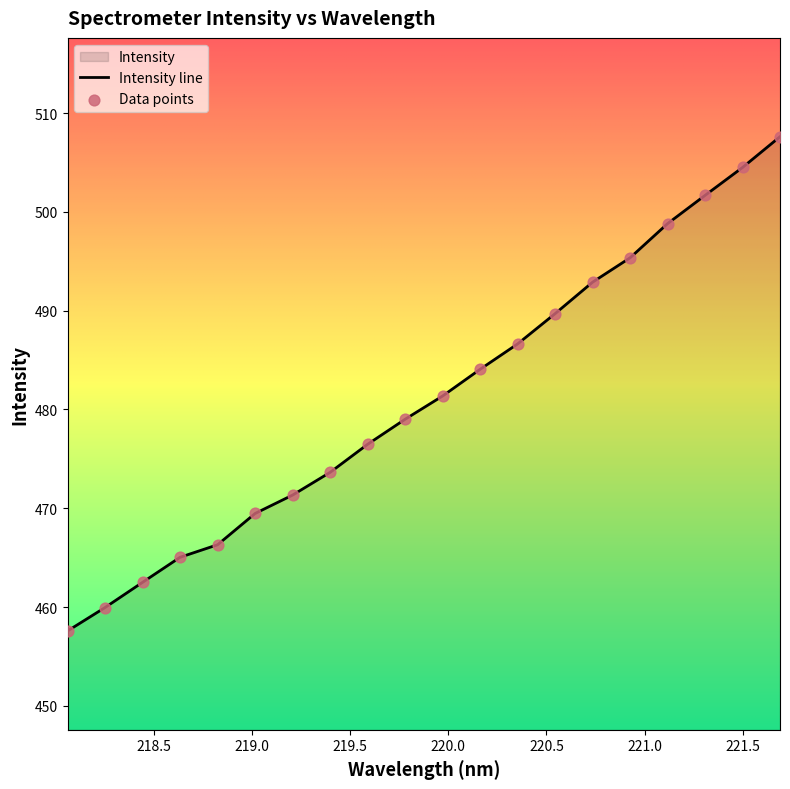

What is the ratio of the value at 219.0156 to the value at 219.589?

1.0